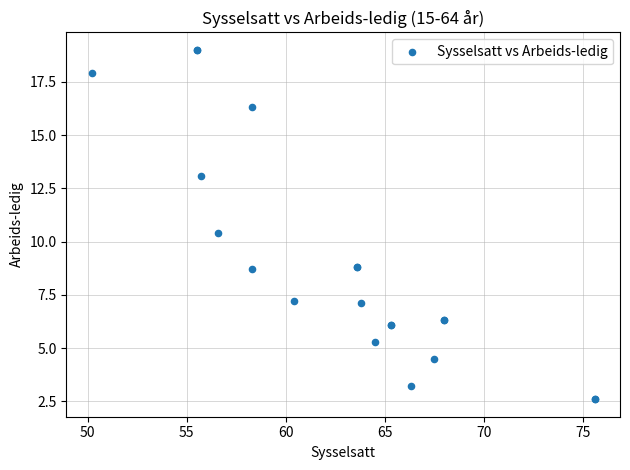

What Y value in the scatter plot is closest to 10?

10.4